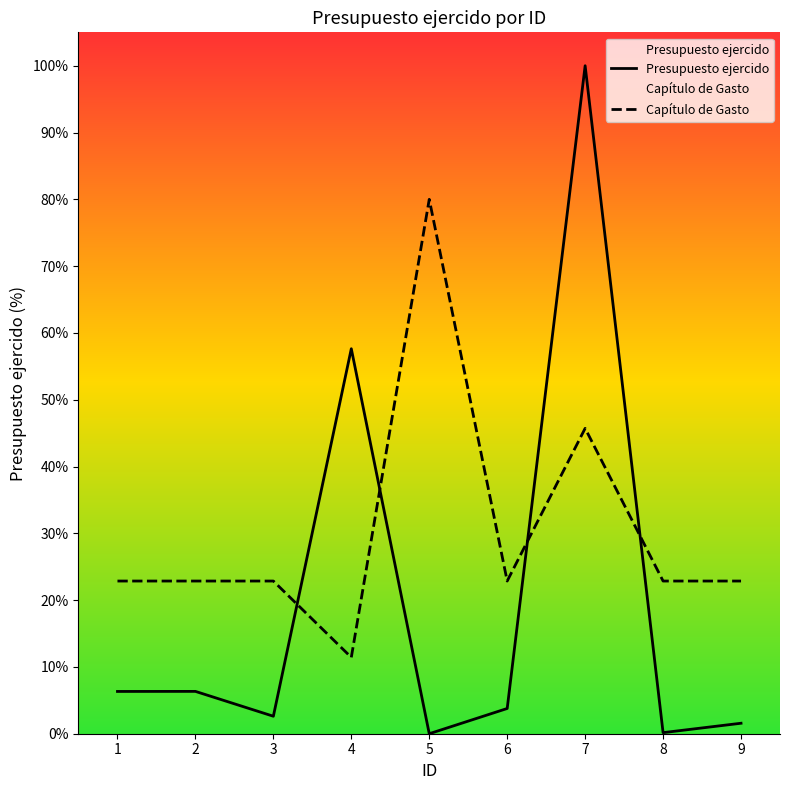

Read the Capítulo de Gasto value at 2.

22.9